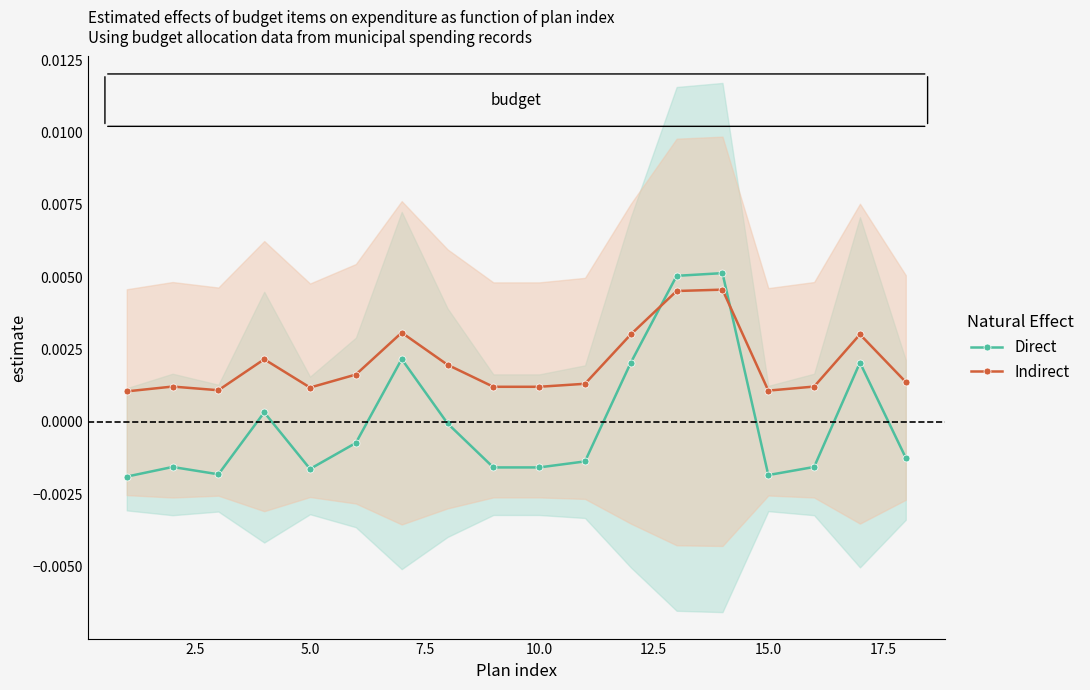

Count the number of data series in this chart.

2